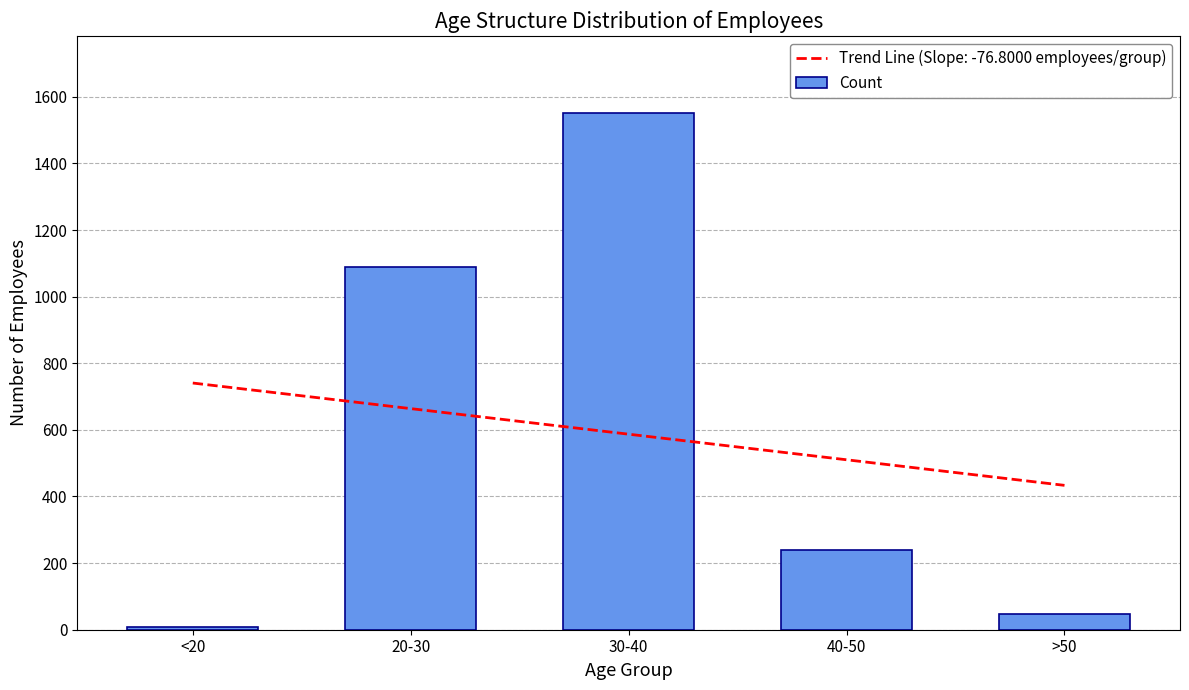

What is the difference between the second highest and second lowest values?

1042